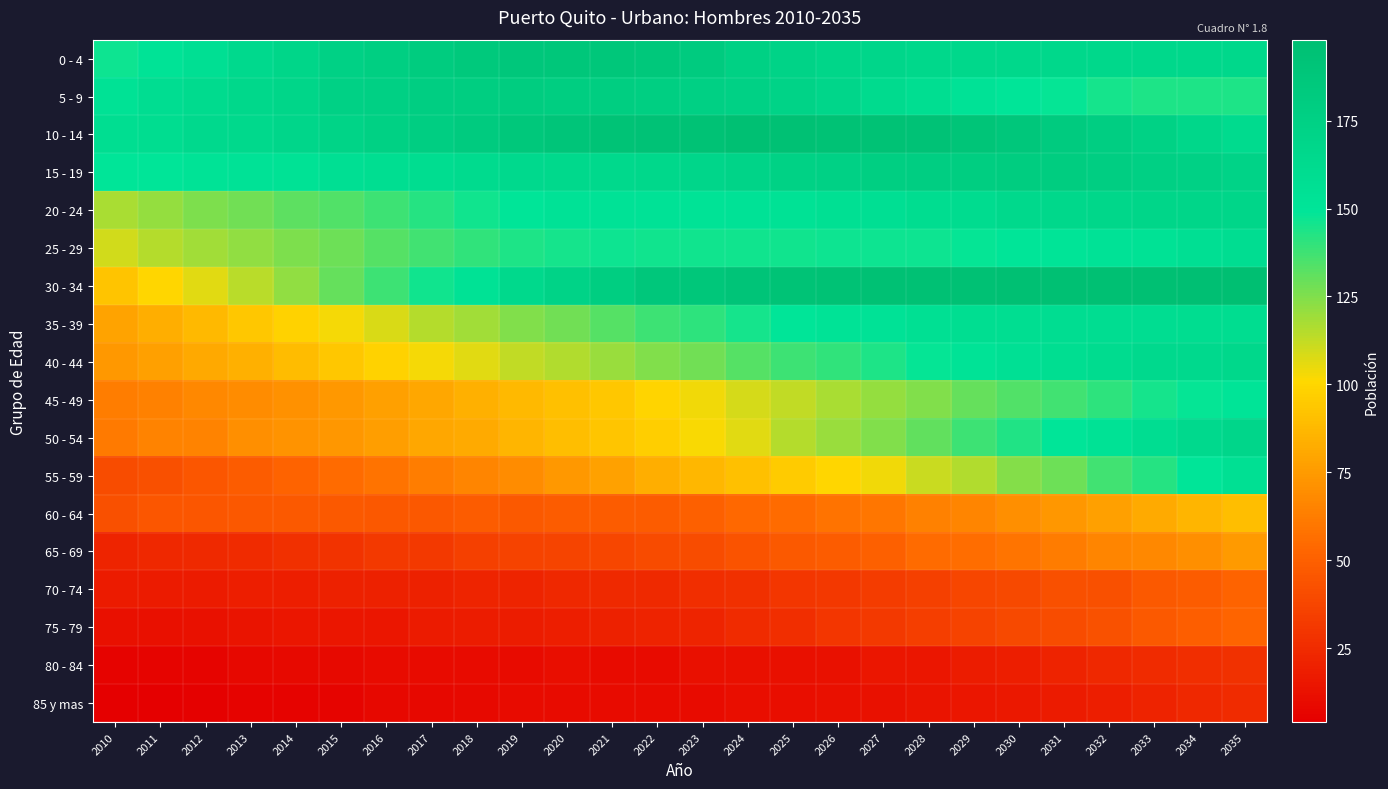

Rank the series by their maximum value, from highest to lowest.

30 - 34, 10 - 14, 0 - 4, 5 - 9, 15 - 19, 20 - 24, 50 - 54, 40 - 44, 35 - 39, 25 - 29, 55 - 59, 45 - 49, 60 - 64, 65 - 69, 75 - 79, 70 - 74, 80 - 84, 85 y mas